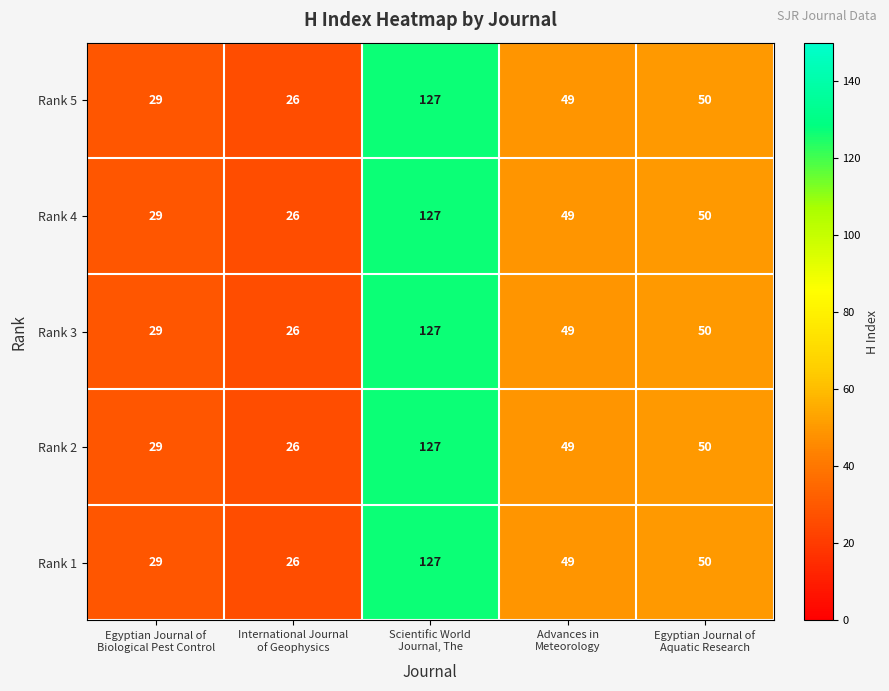

What is the maximum value shown in the chart?

127